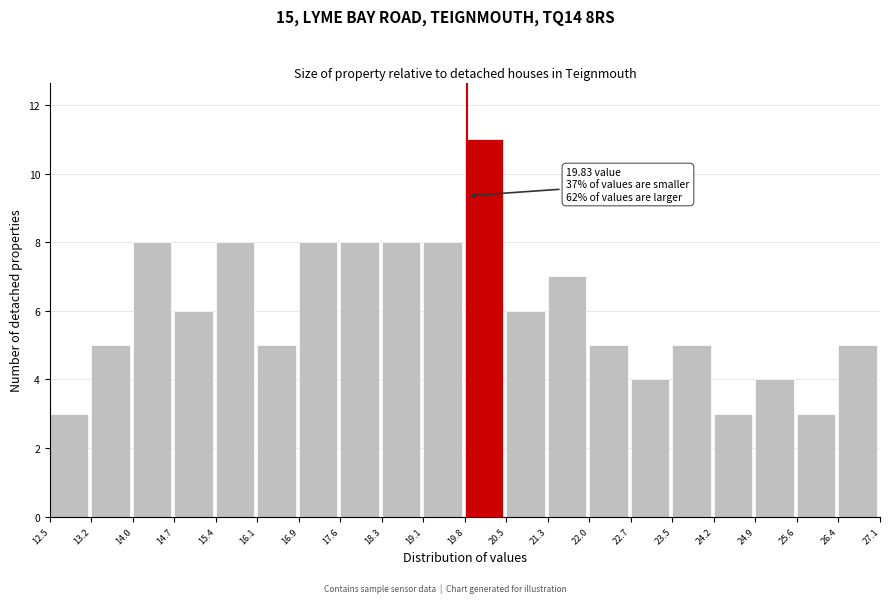

Which range on the x-axis has the tallest bar?

19.8 to 20.5